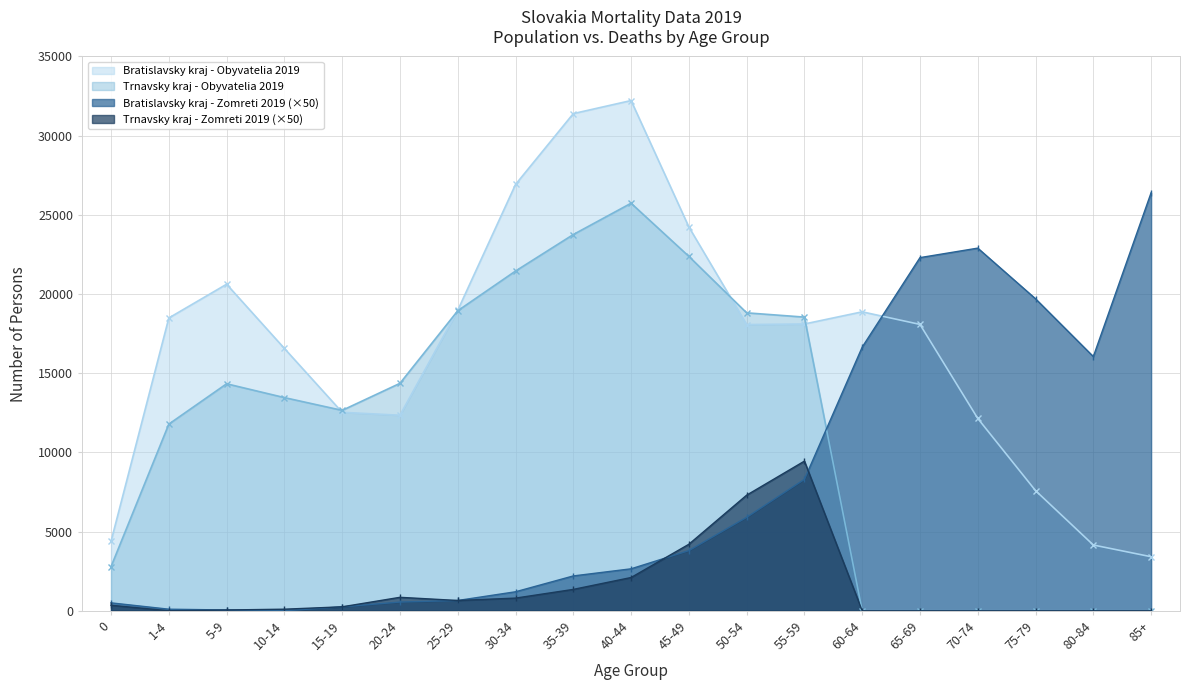

The value of Bratislavsky kraj - Zomreti 2019 at 5-9 is 50. True or false?

True